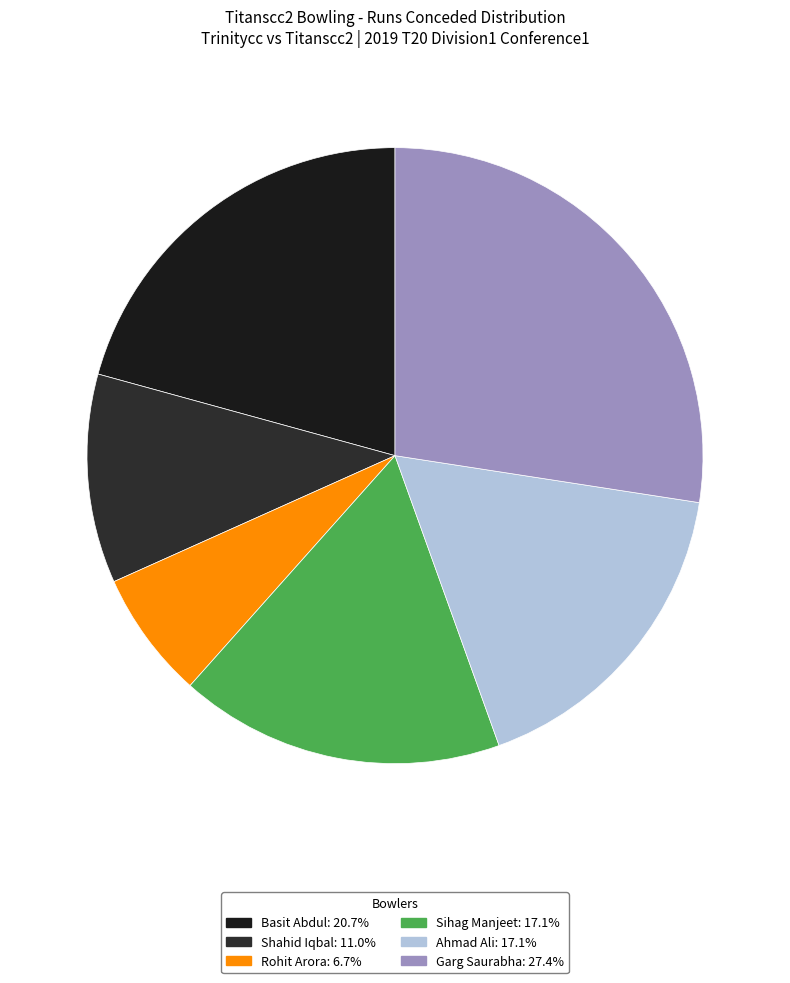

Does any single category account for the majority?

No